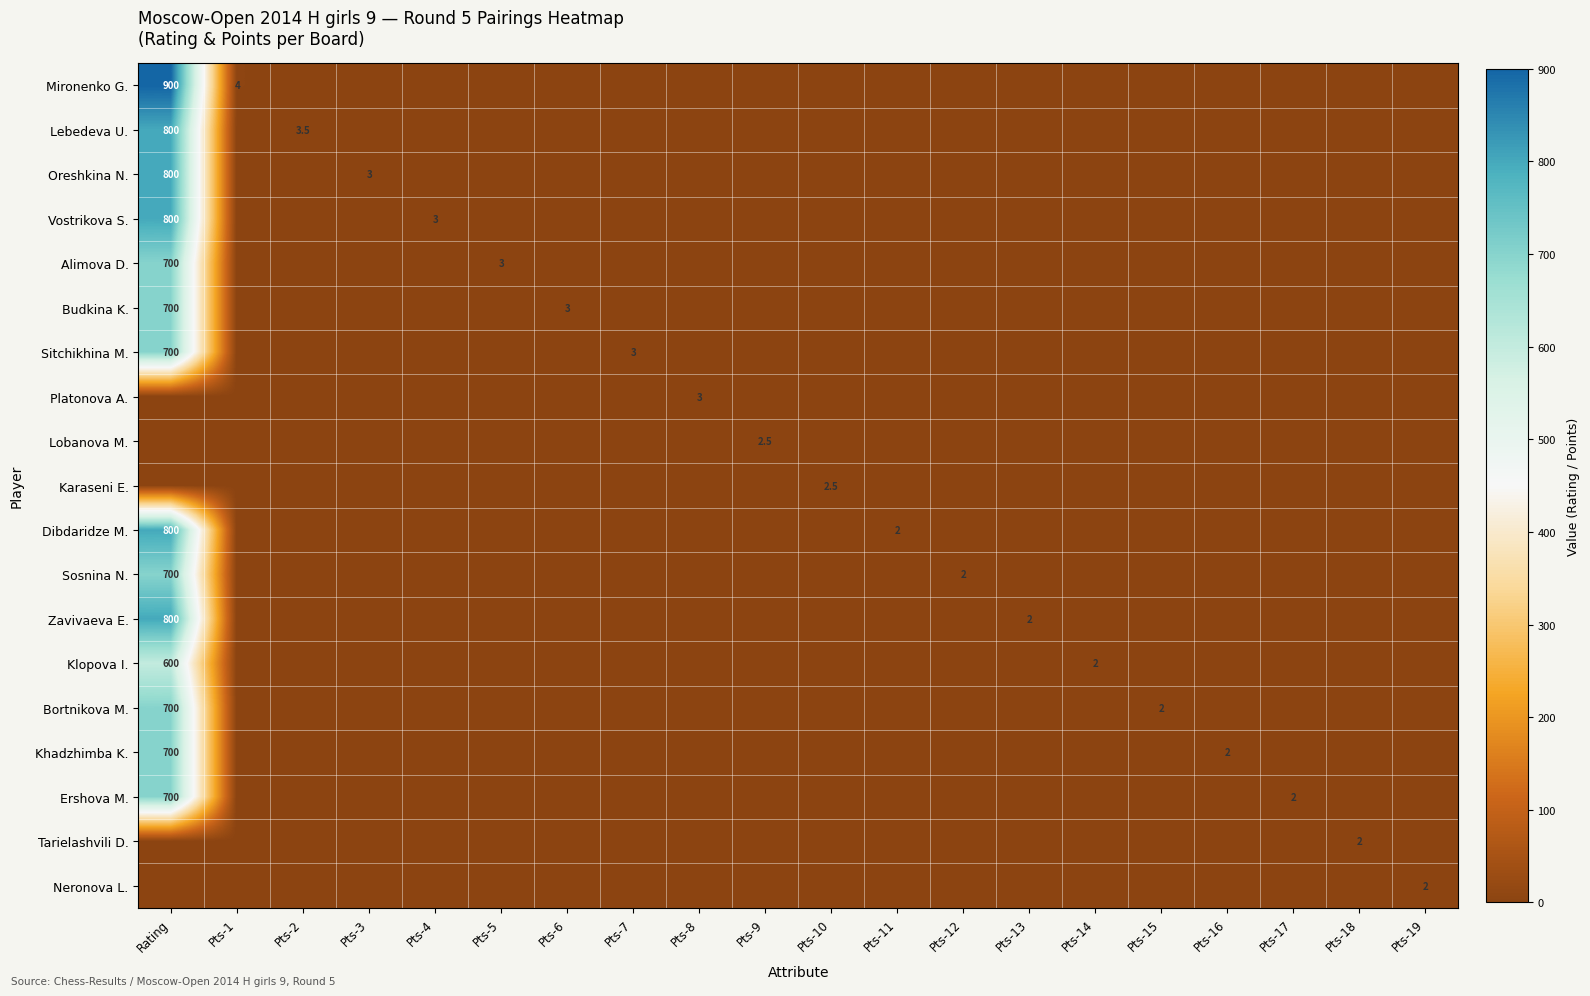

Is it true that Vostrikova S. equals 3.0 at Pts-4?

True